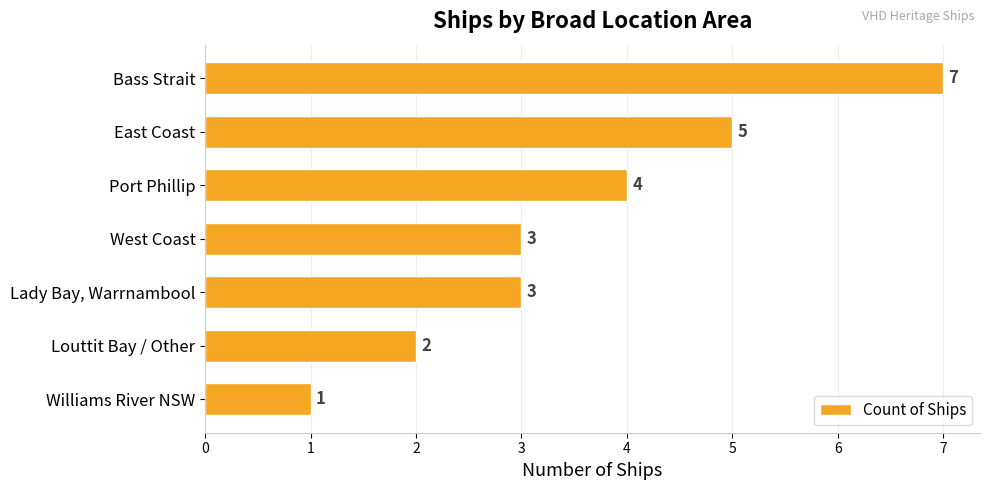

True or false: the data shows 1 at East Coast.

False